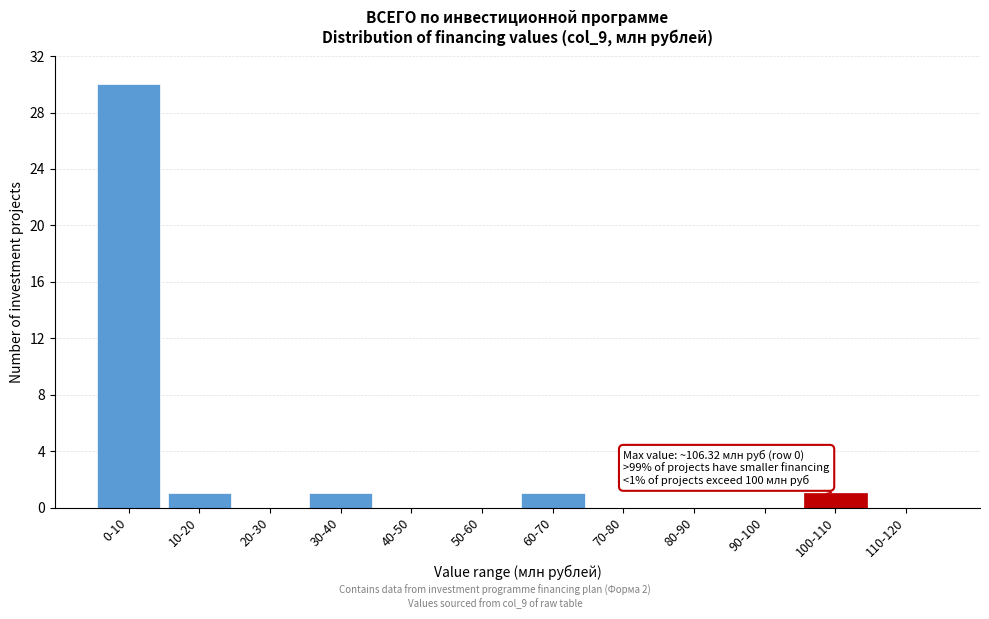

Reading left to right, what are all the values shown in this chart?

0-10=30	10-20=1	20-30=0	30-40=1	40-50=0	50-60=0	60-70=1	70-80=0	80-90=0	90-100=0	100-110=1	110-120=0